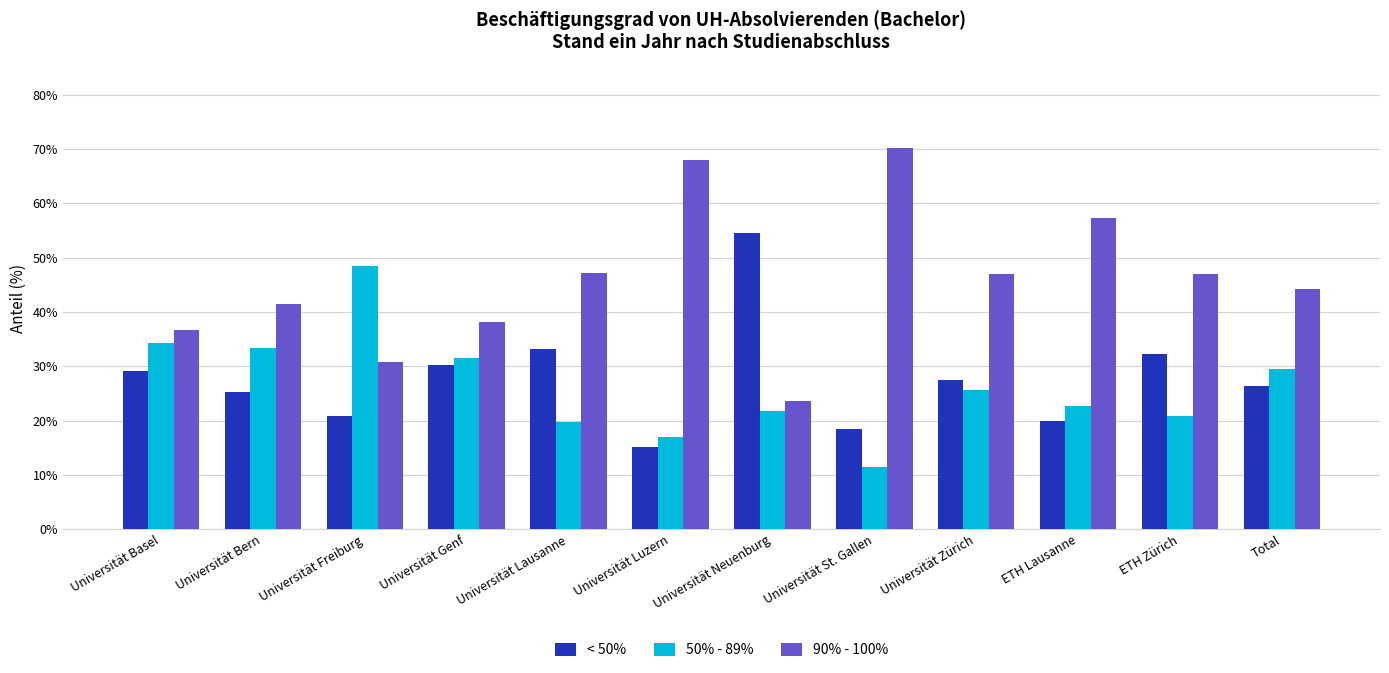

What position from the right is Universität Genf?

9